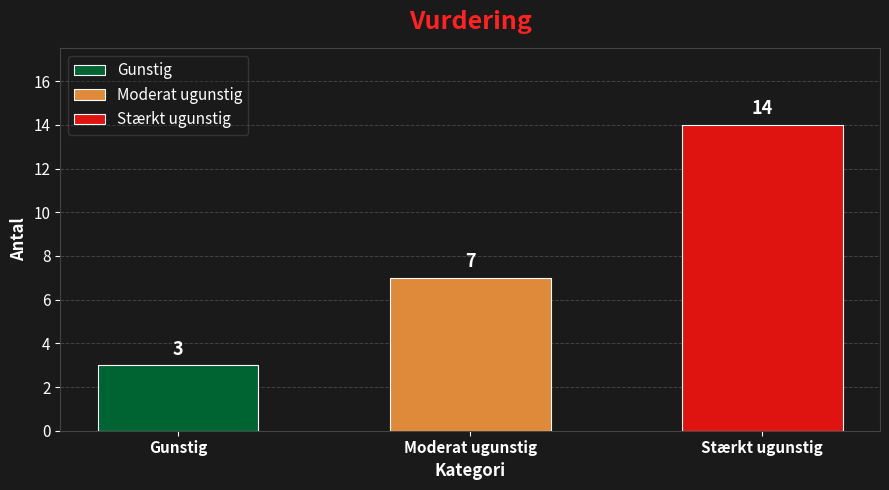

Reading left to right, transcribe all the data shown in this chart.

3	7	14